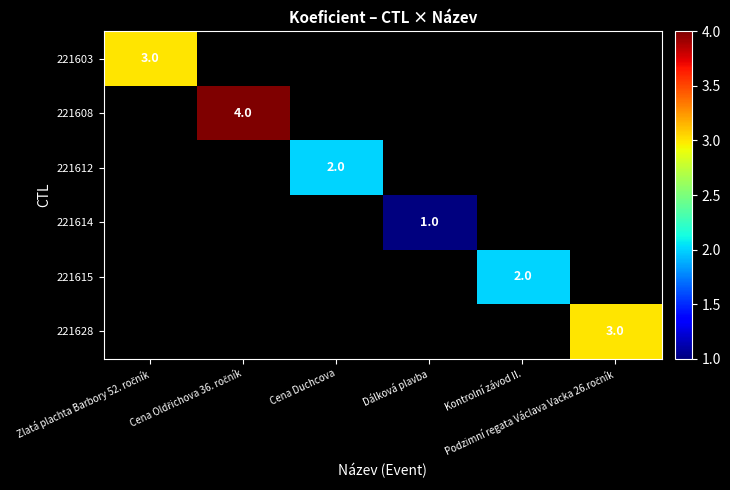

Rank the series by their maximum value, from highest to lowest.

221608, 221603, 221628, 221612, 221615, 221614